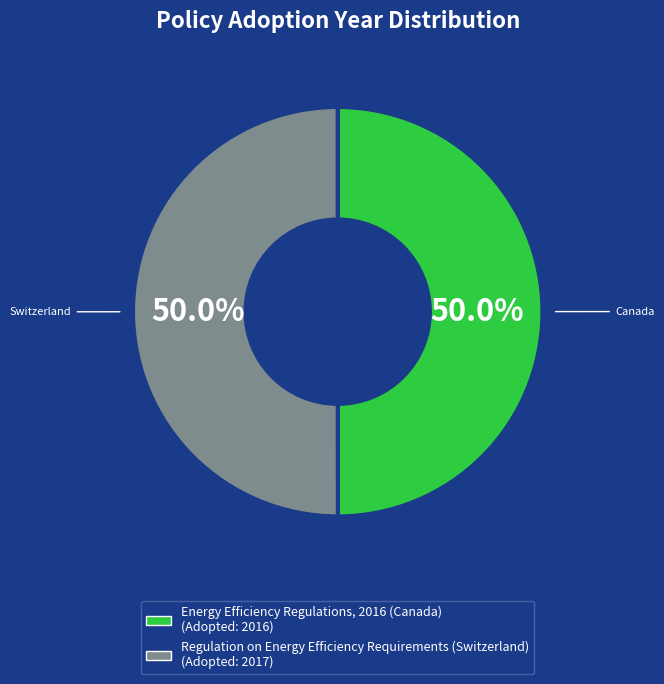

What percentage is the Regulation on Energy Efficiency Requirements (Switzerland) slice, to the nearest percent?

50%